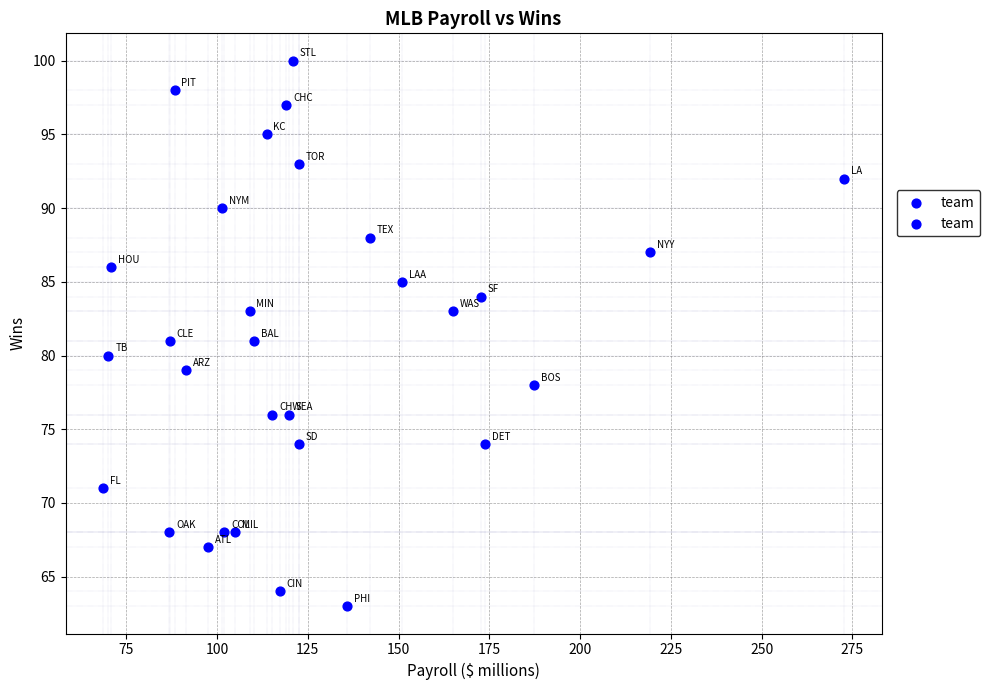

What is the range of Y values (max minus min)?

37